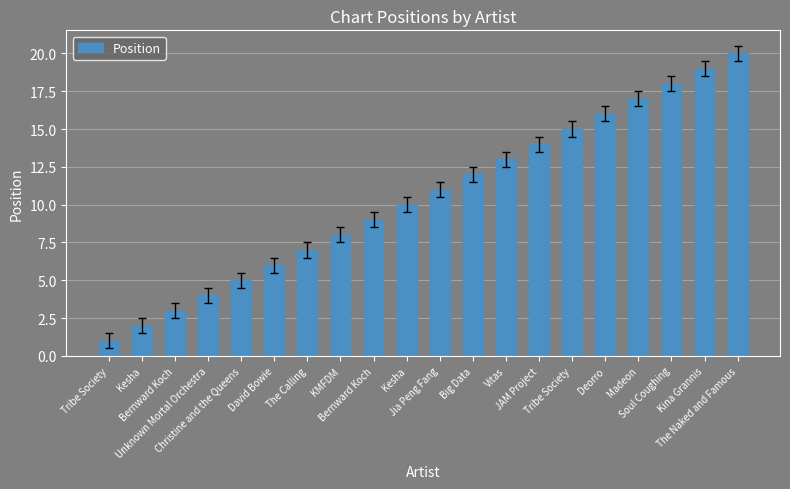

At which label is the value closest to 10?

Kesha